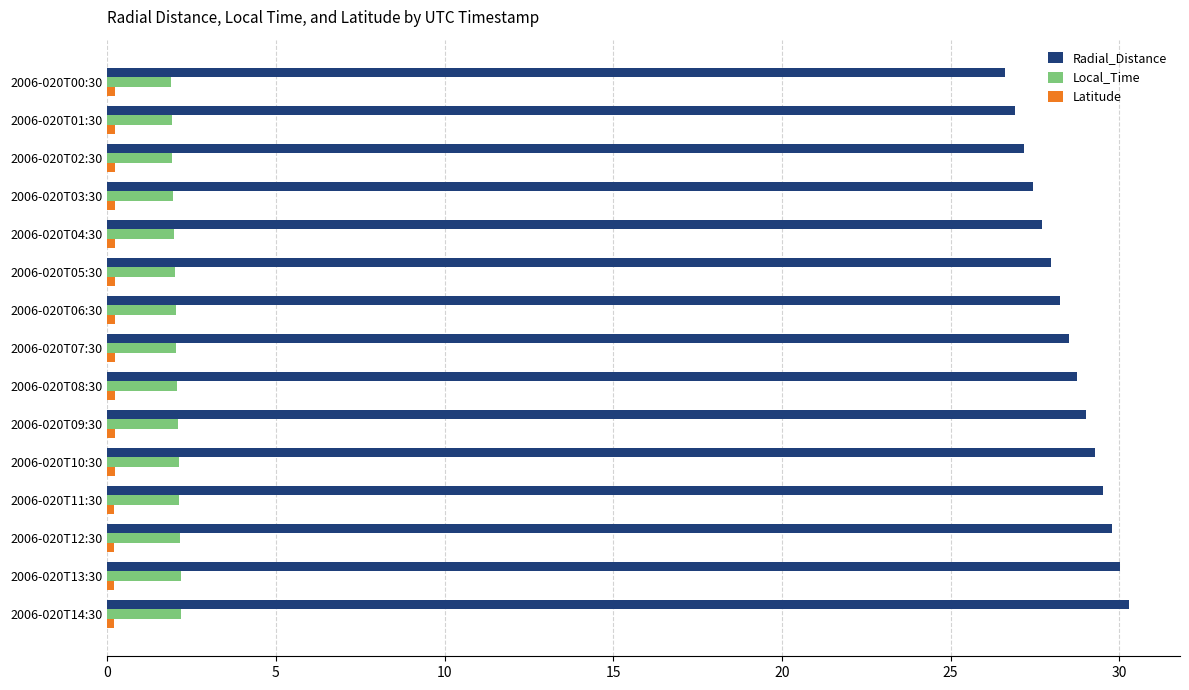

What is the highest value of the Radial_Distance series?

30.3